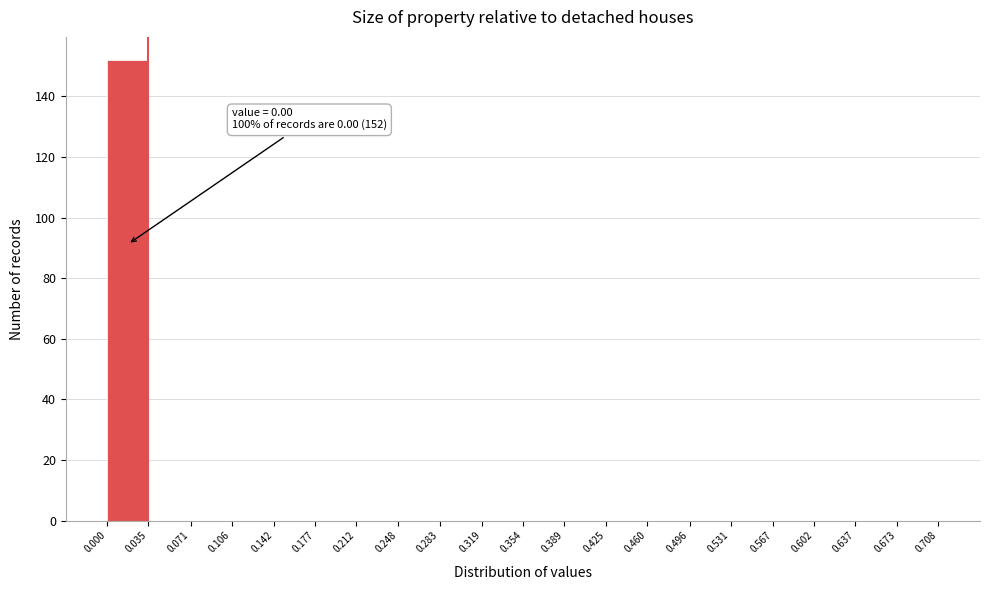

Over which range of the x-axis is the bar tallest?

0.000 to 0.035